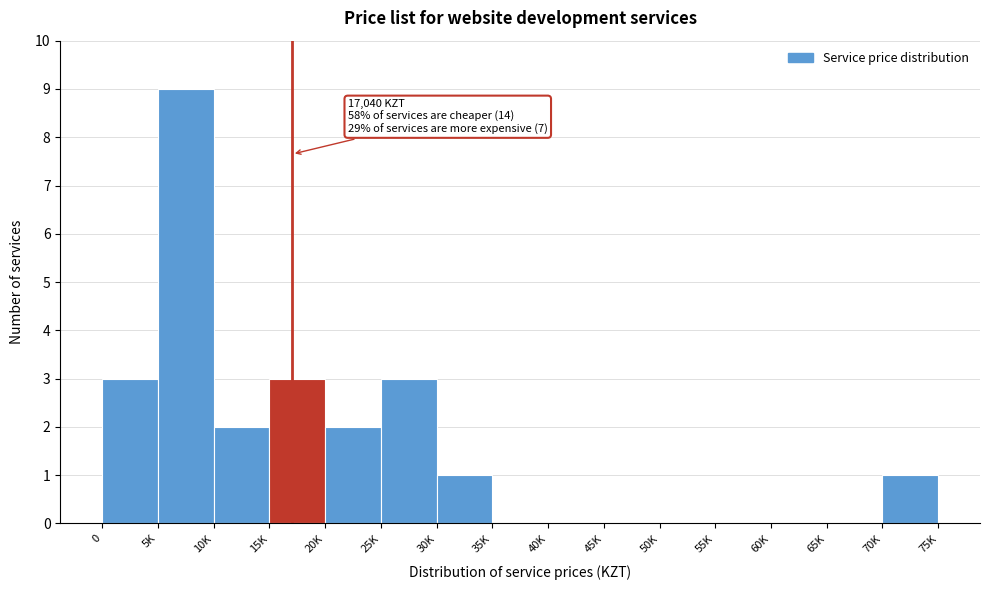

Reading left to right, transcribe all the data shown in this chart.

0=3	5K=9	10K=2	15K=3	20K=2	25K=3	30K=1	35K=0	40K=0	45K=0	50K=0	55K=0	60K=0	65K=0	70K=1